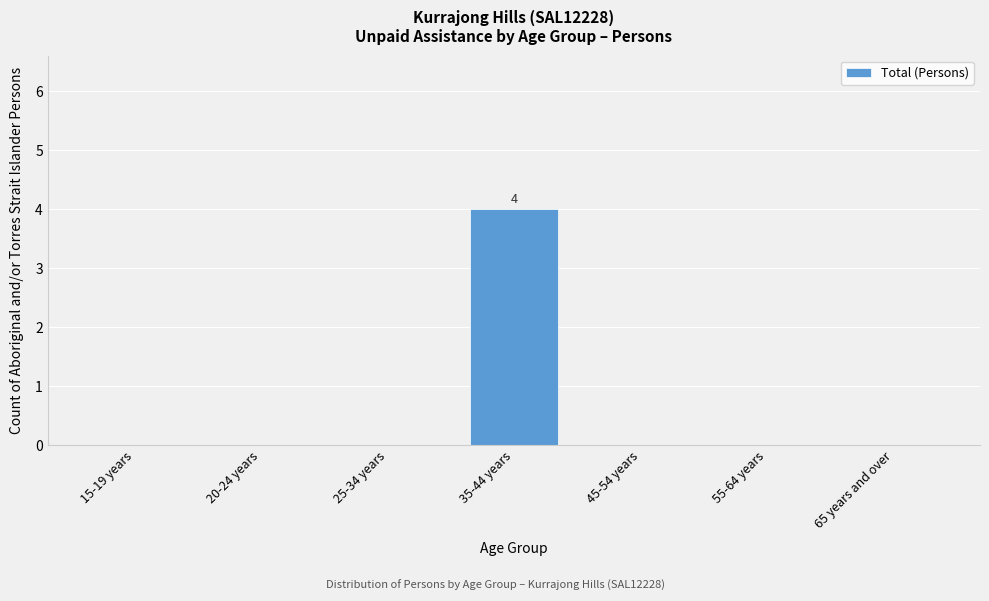

Reading left to right, list all the values displayed in this chart.

15-19 years=0	20-24 years=0	25-34 years=0	35-44 years=4	45-54 years=0	55-64 years=0	65 years and over=0